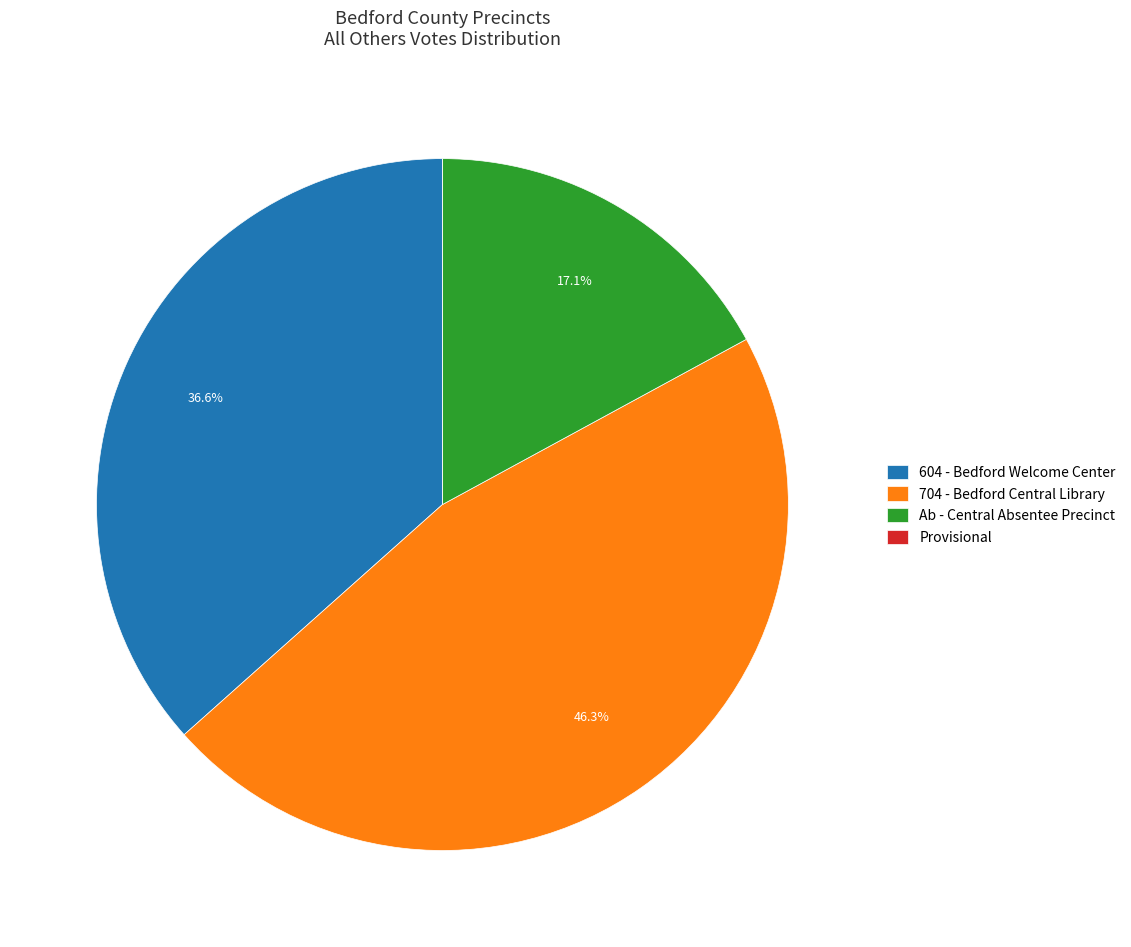

Is the sum of 704 - Bedford Central Library and Ab - Central Absentee Precinct greater than half?

Yes